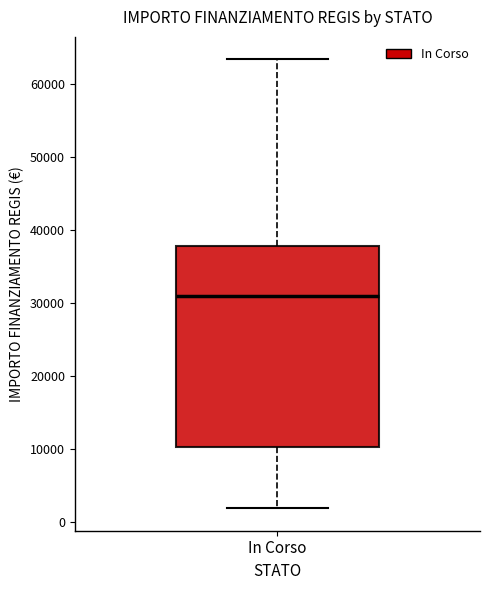

Where does the upper whisker of the box for In Corso end on the y-axis? The values are not printed on the chart, so give them approximately, as read against the axis.

63000